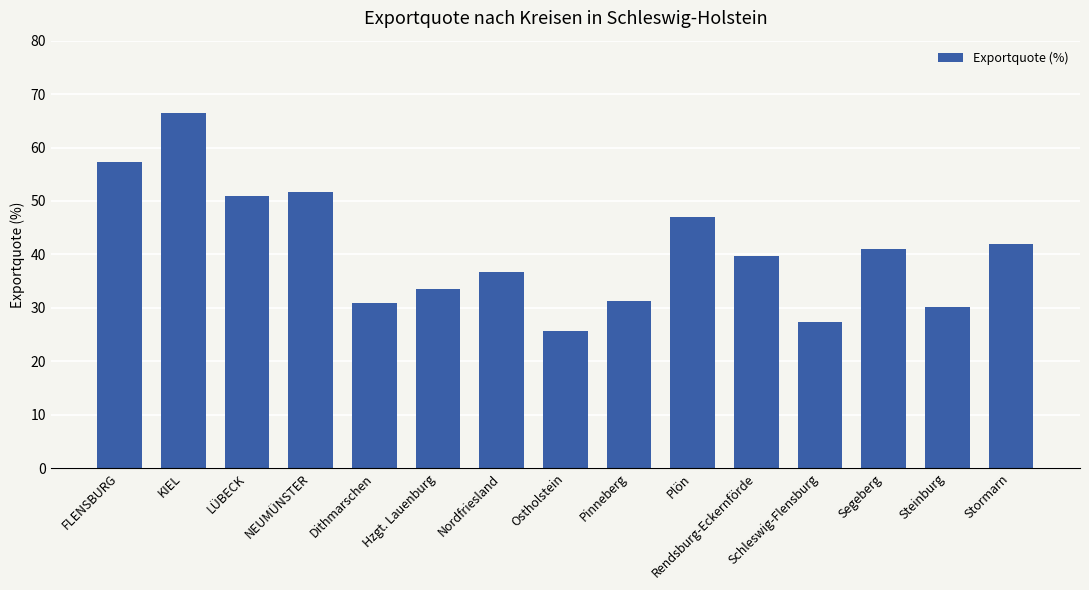

Is it true that the value at Stormarn is 26.8?

False